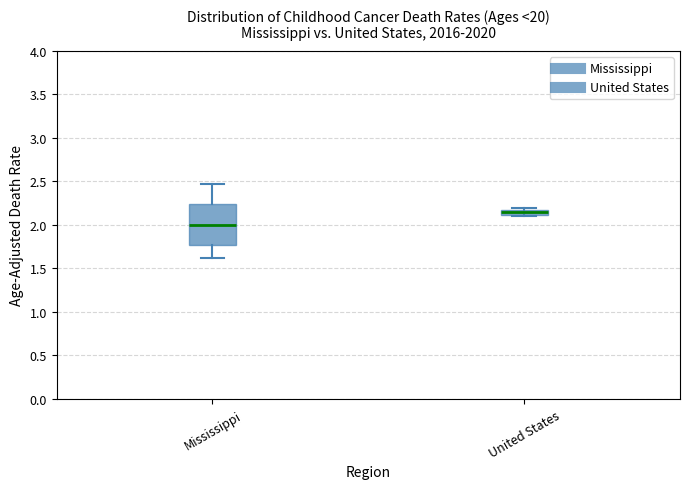

Comparing the boxes themselves (not the whiskers), which one is the tallest?

Mississippi